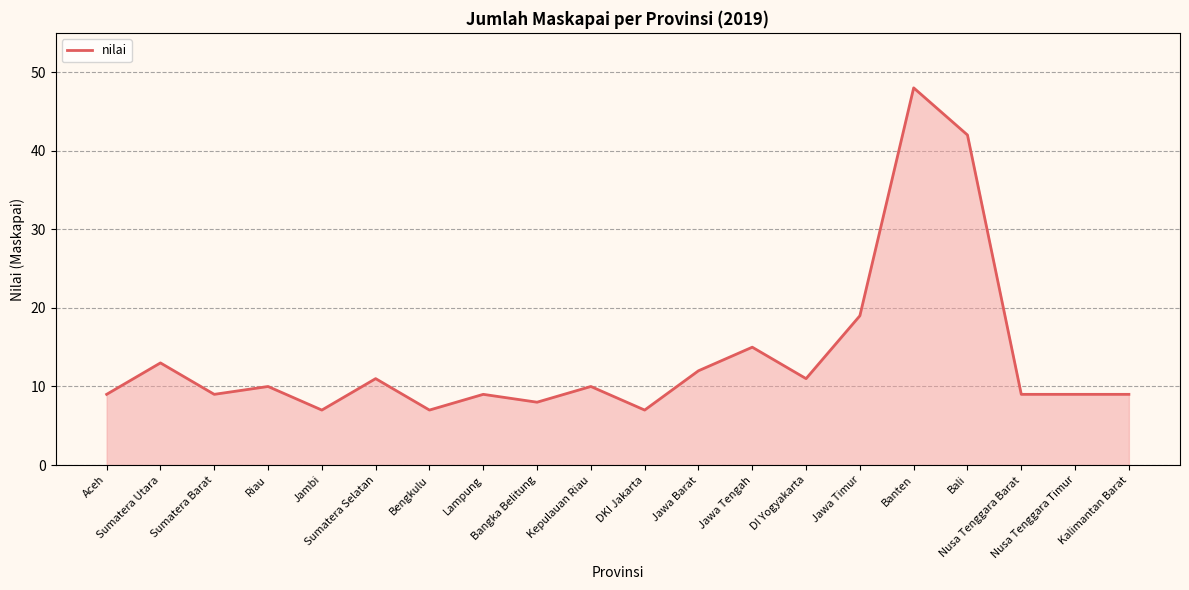

What is the smallest value displayed?

7